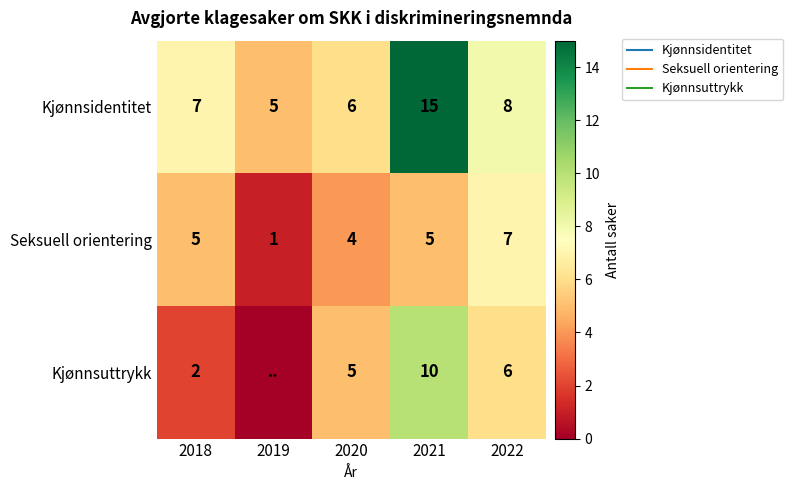

At how many categories does at least one series exceed 0?

5